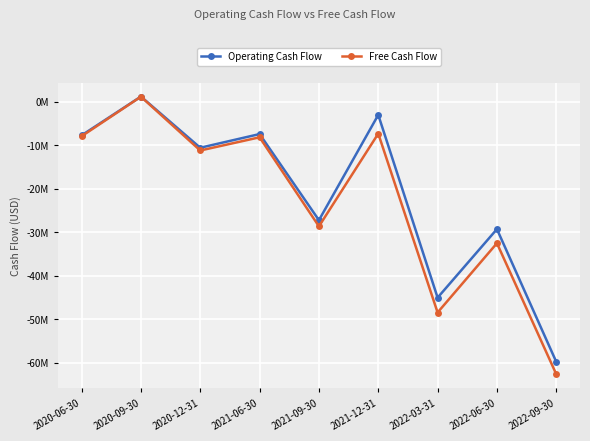

Does the chart have visible grid lines?

Yes